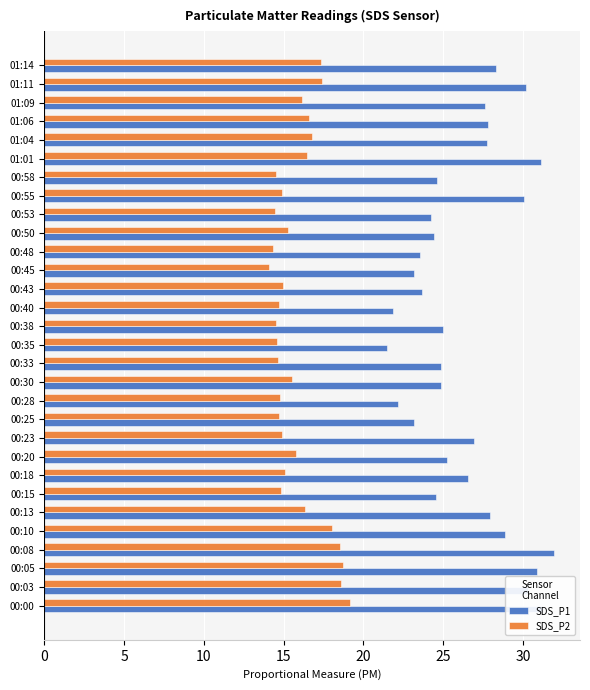

What is the greatest value displayed?

32.0